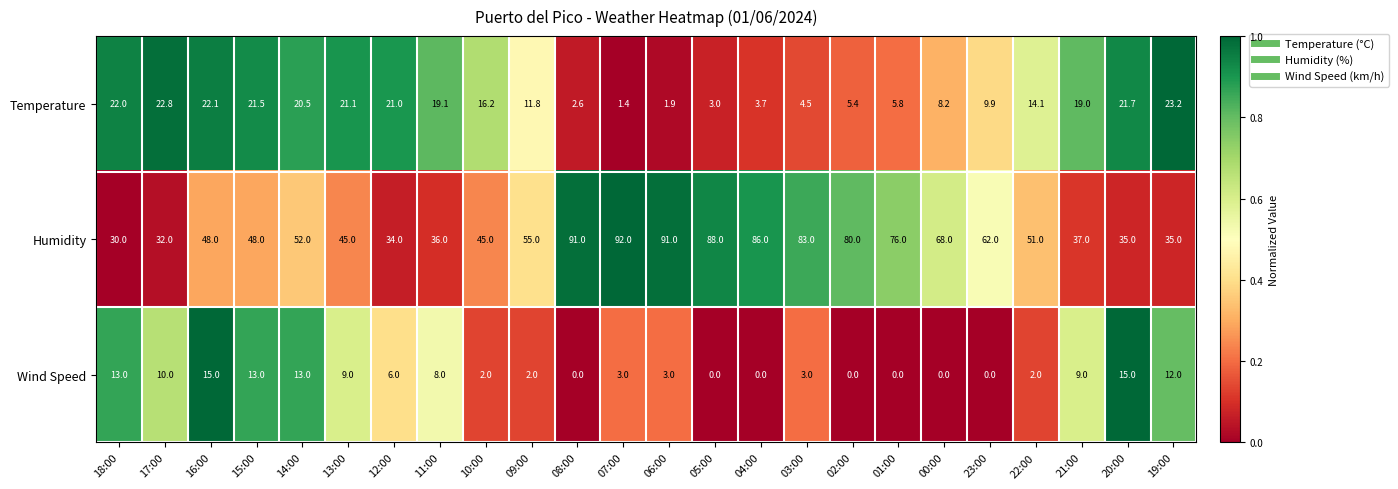

What is the average value of the Wind Speed series?

5.8